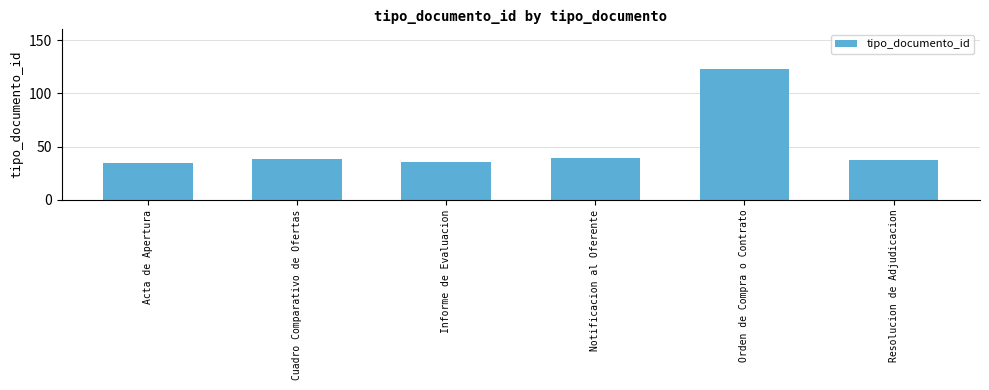

Between Acta de Apertura and Orden de Compra o Contrato, which is larger?

Orden de Compra o Contrato